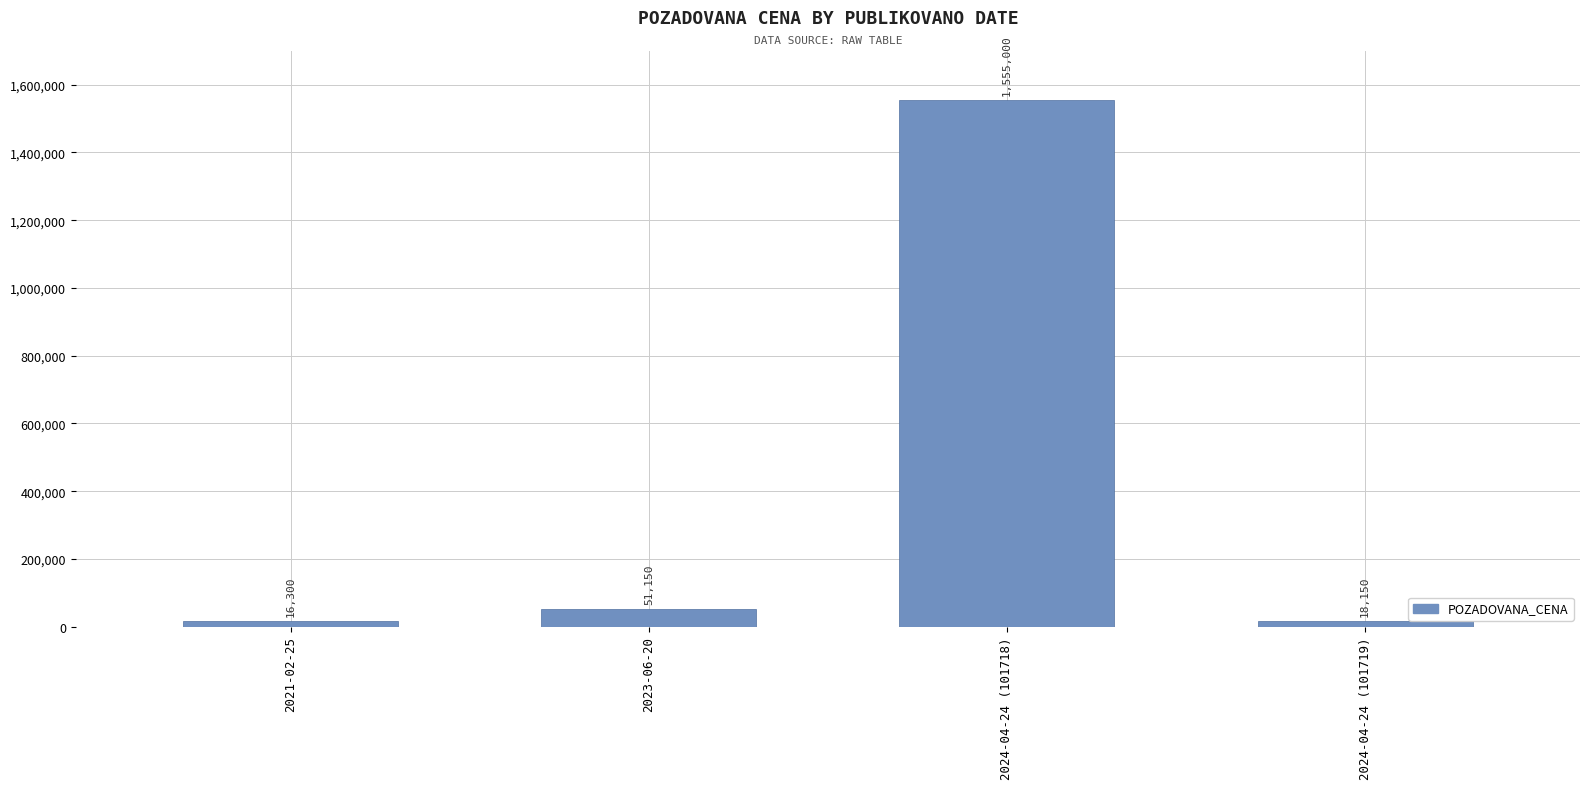

What is the change in value from 2021-02-25 to 2024-04-24 (101719)?

+1850